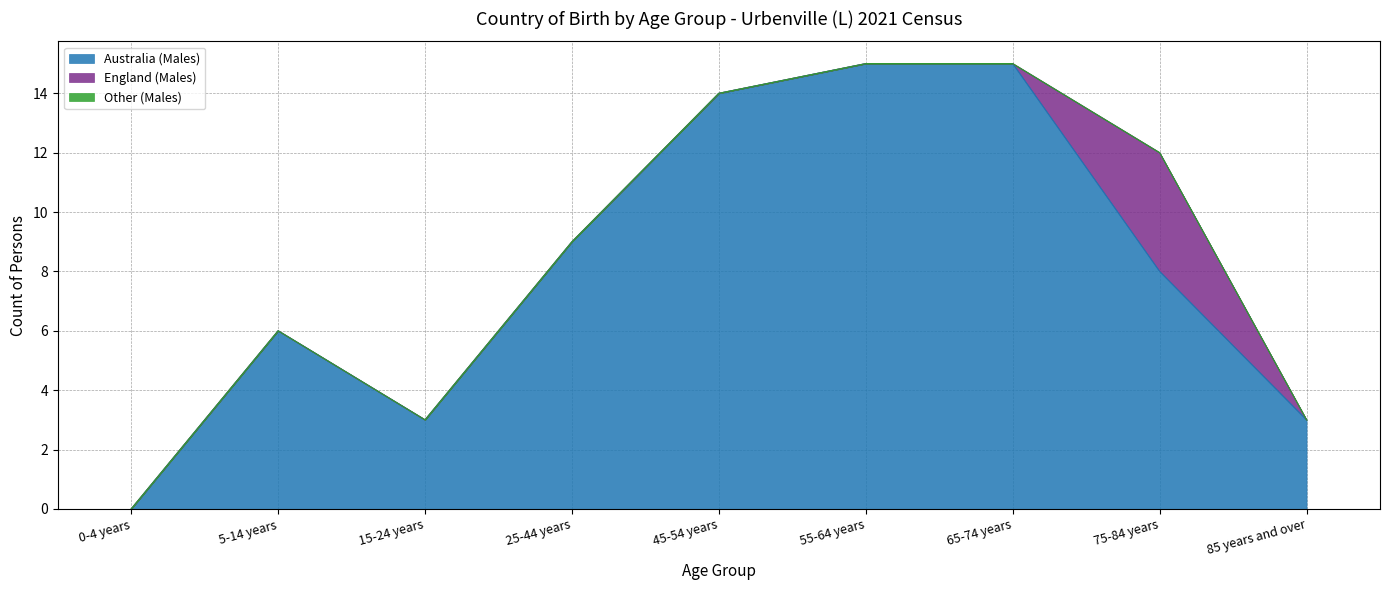

Which series changed the most between 55-64 years and 75-84 years?

Australia (Males)